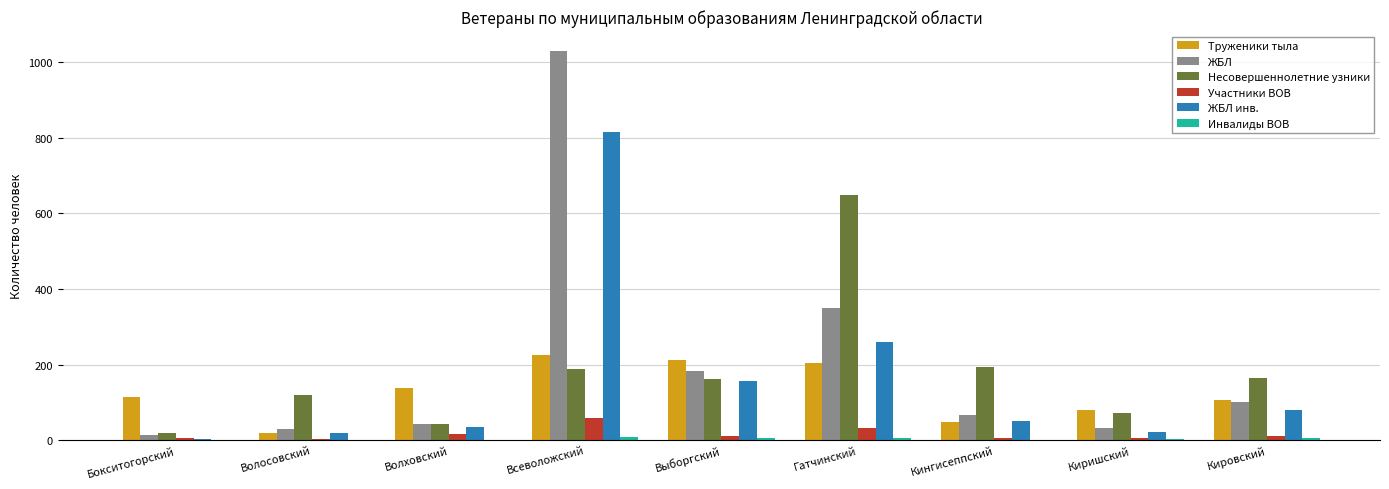

Which series has the largest total across all categories?

ЖБЛ